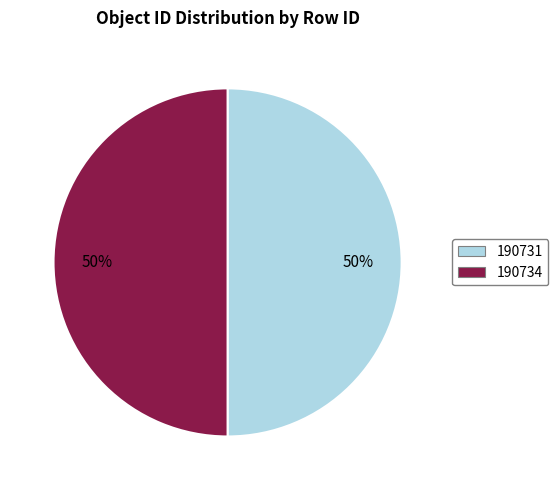

True or false: 190734 accounts for 50% of the total.

True